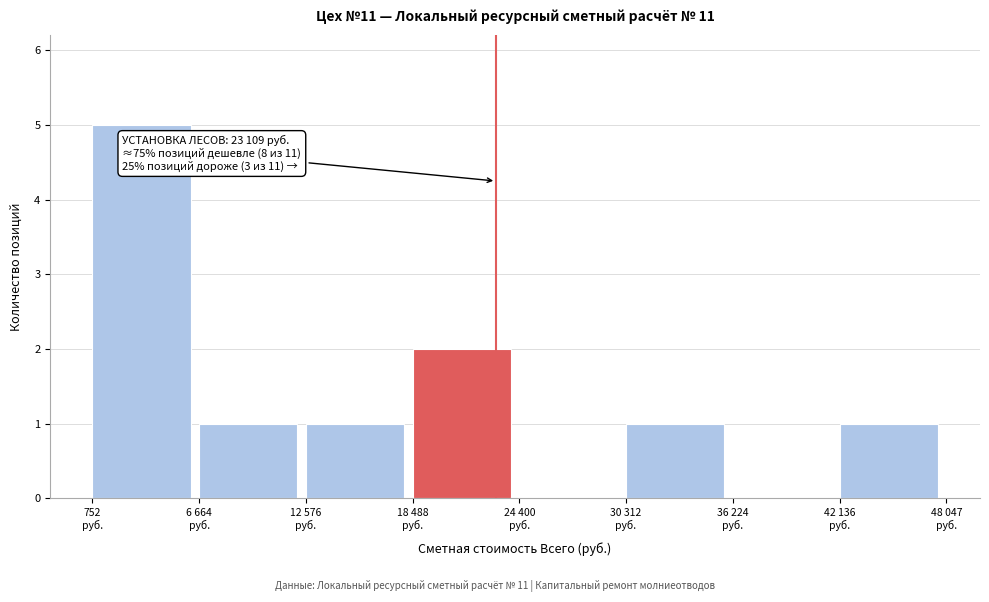

What is the sum of all values?

11